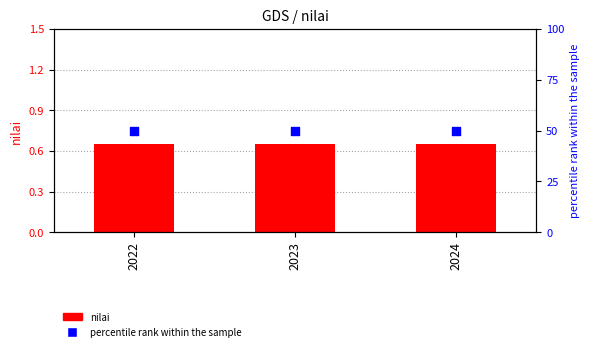

At which category is the sum across all series the highest?

2022